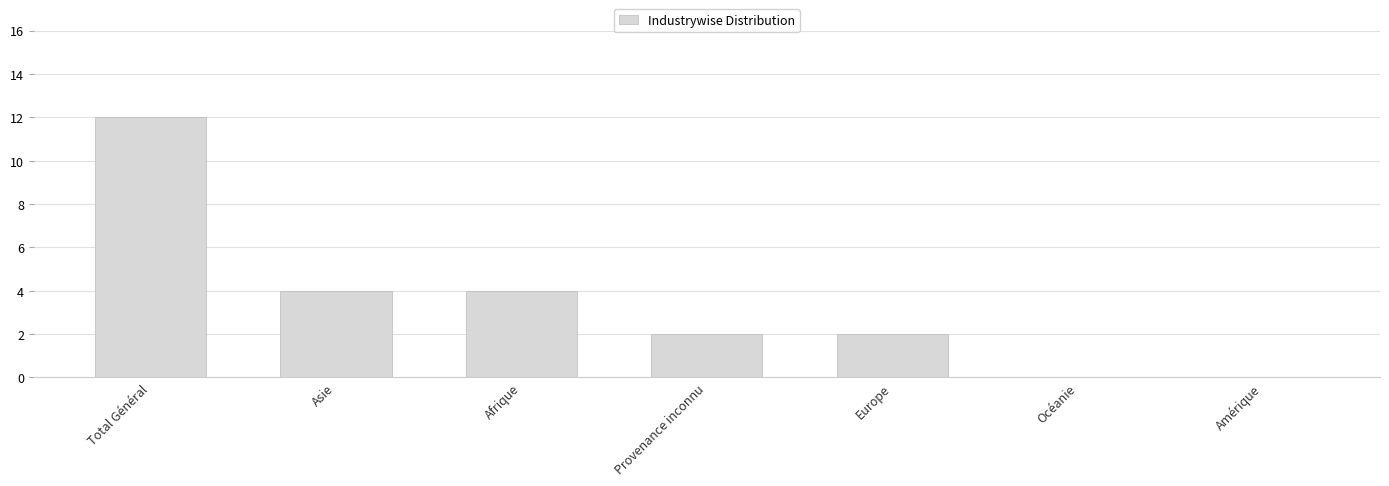

Which category has the highest value across all series?

Total Général